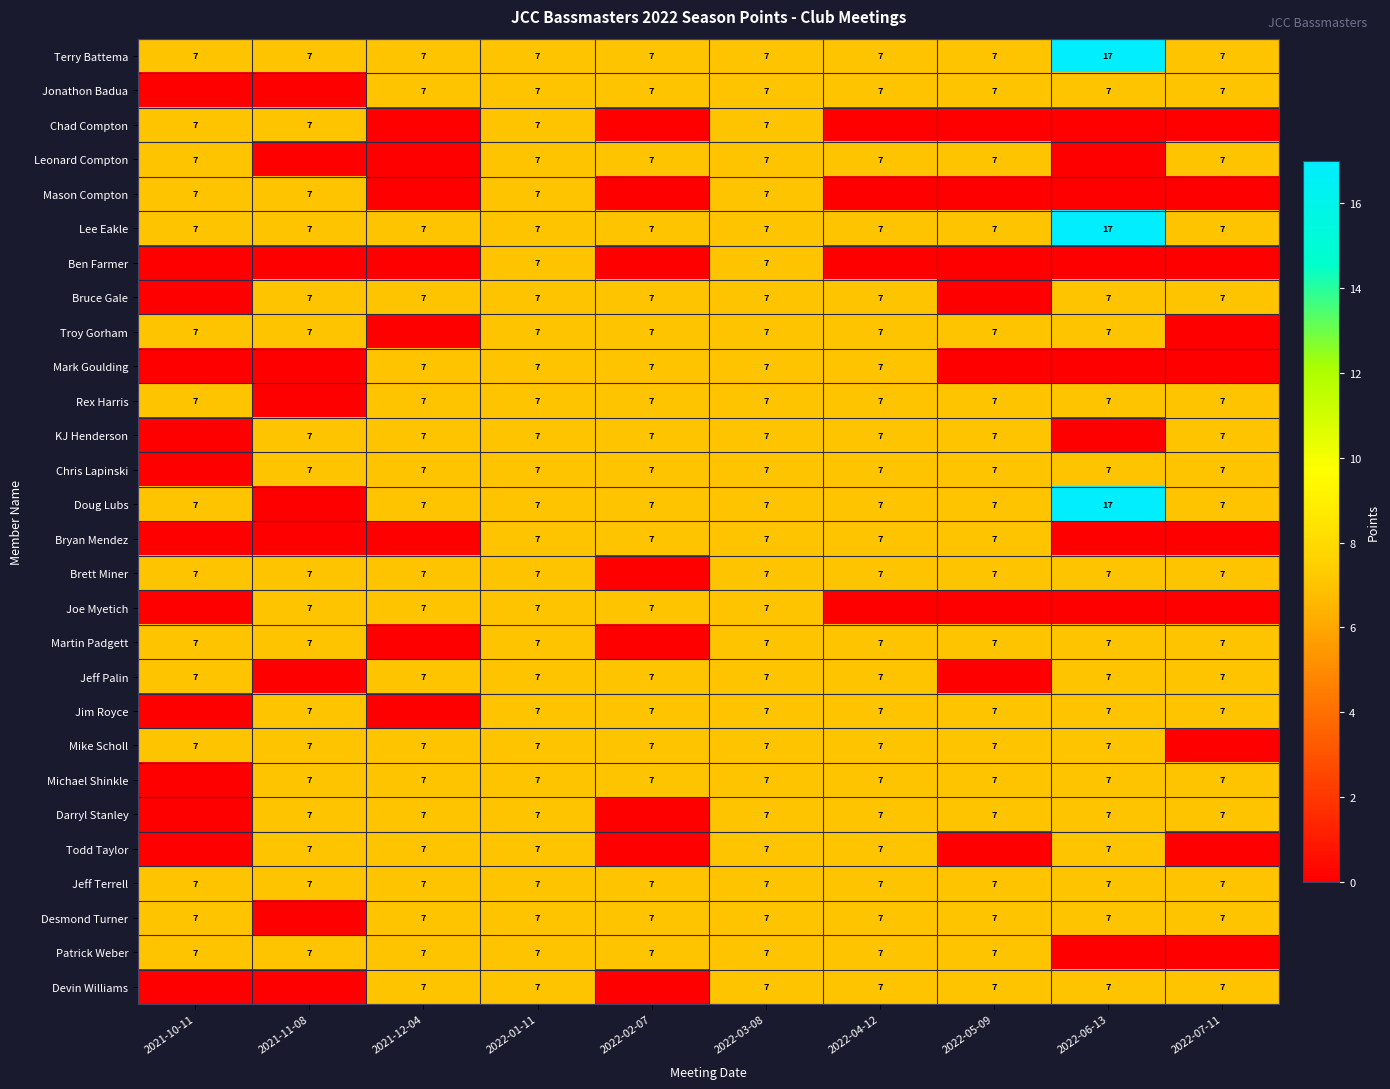

What is the lowest value of the Terry Battema series?

7